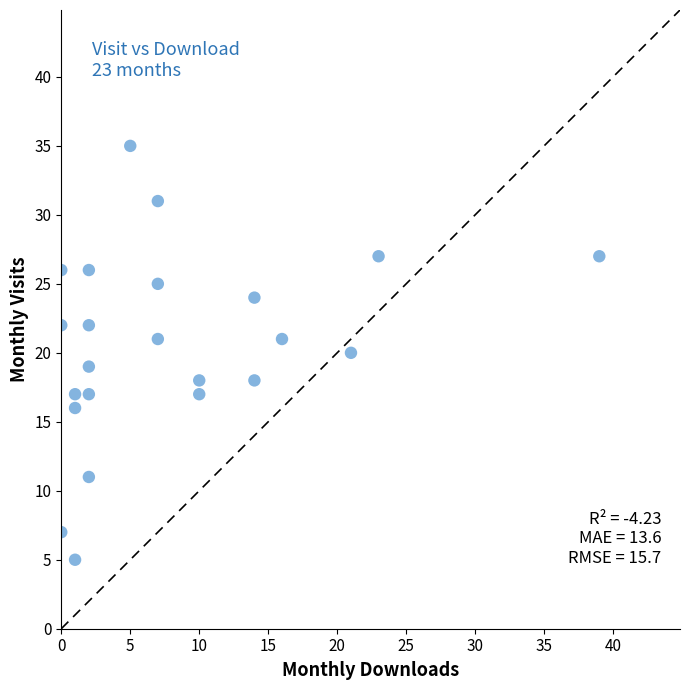

What is the range of X values (max minus min)?

39